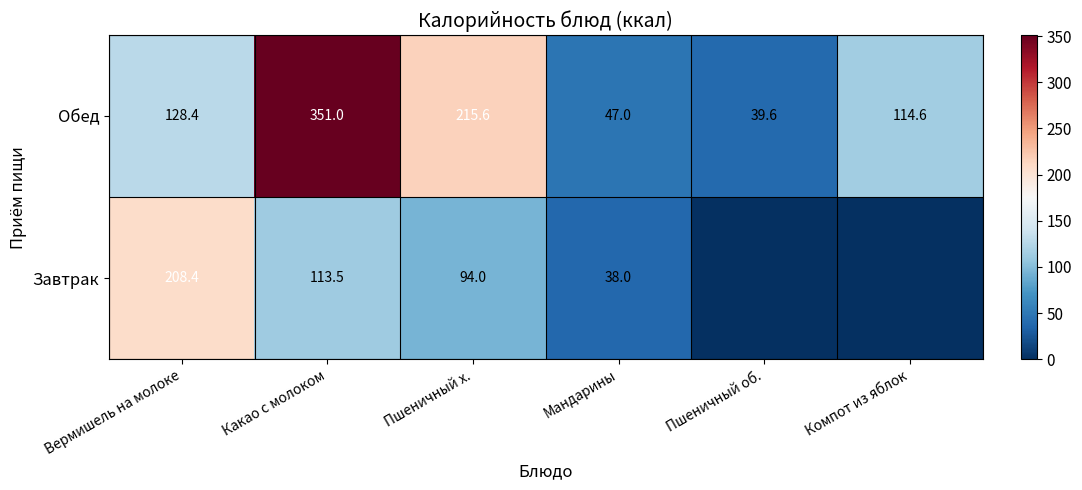

At which label does Обед first exceed 128?

Вермишель на молоке